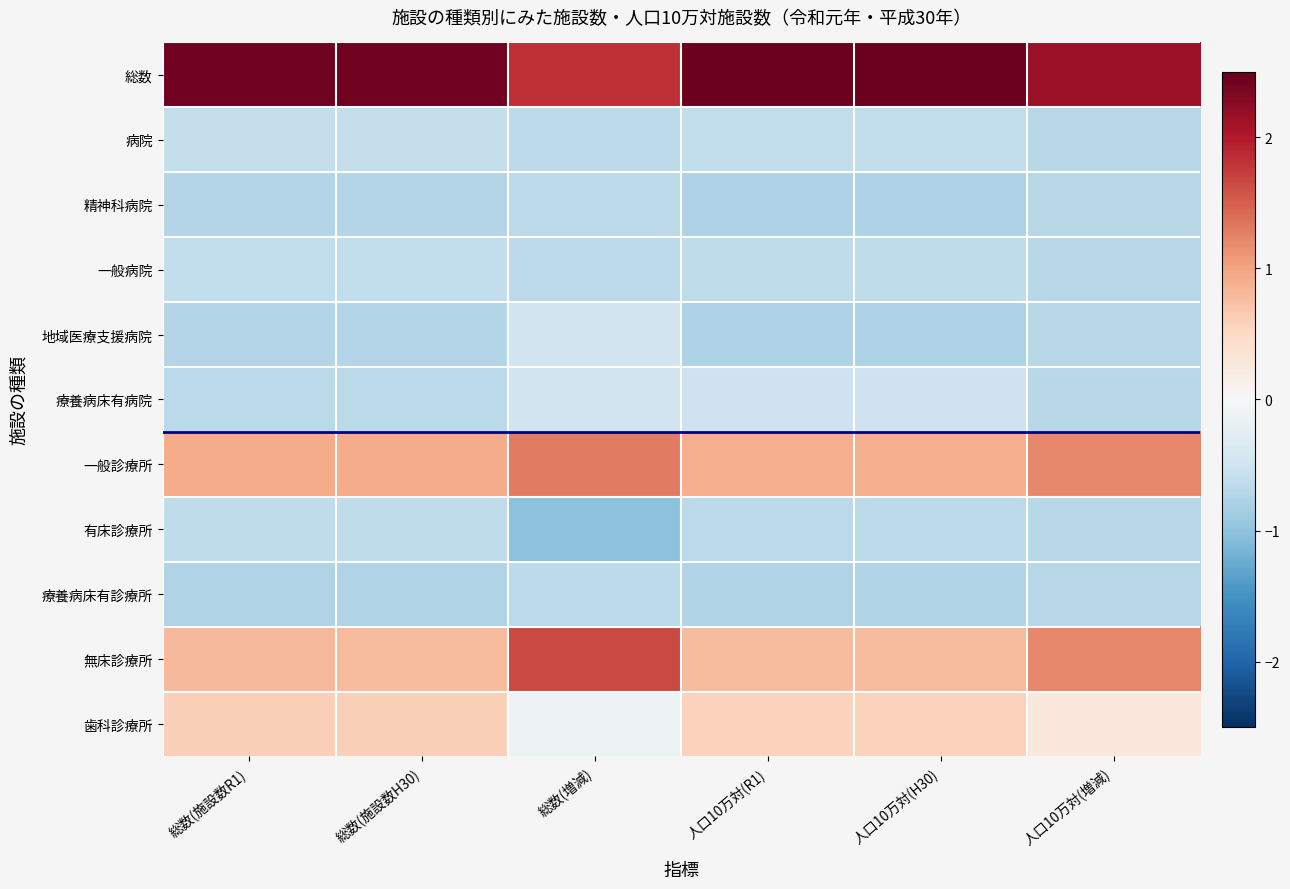

What is the spread (max minus min) of values at 人口10万対(増減)?

2.9